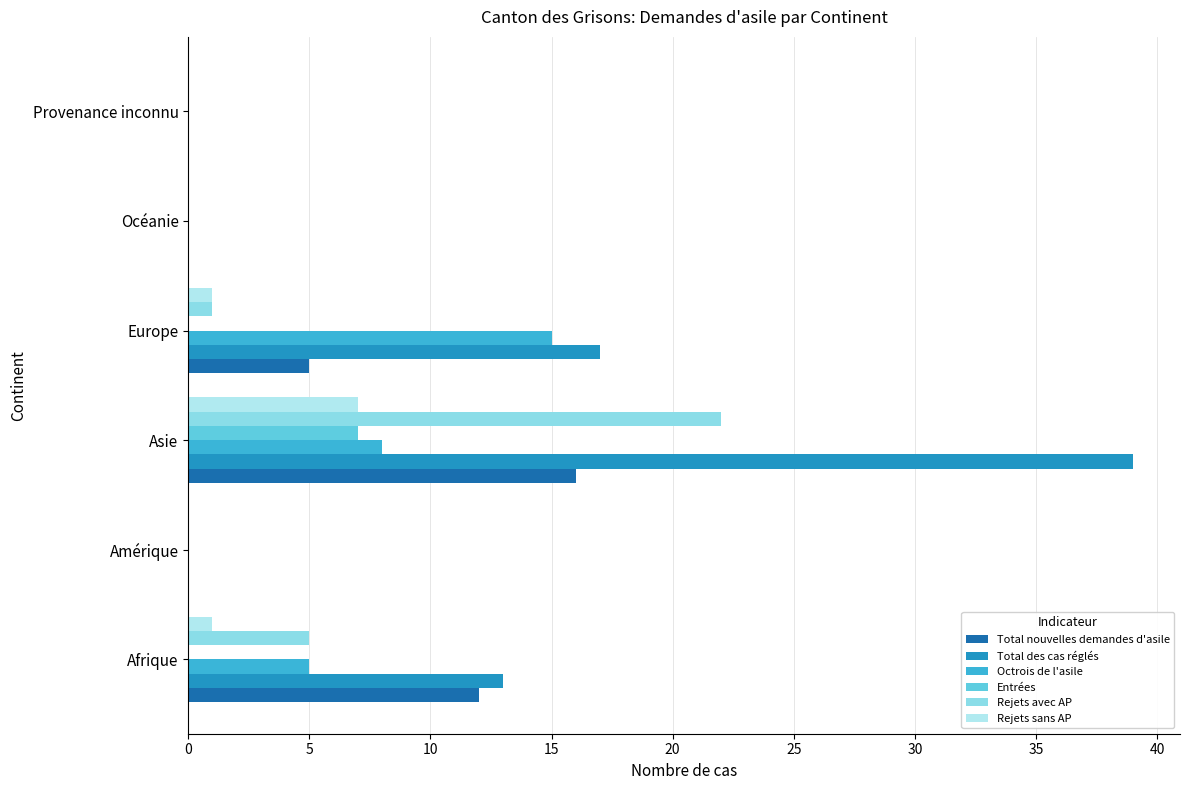

Which category has the highest value across all series?

Asie